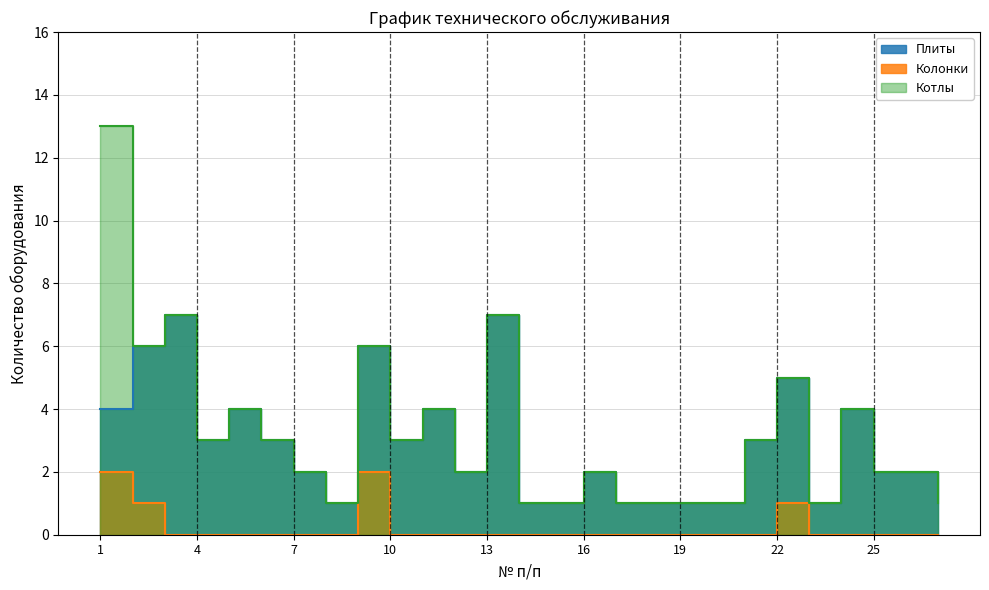

True or false: Котлы has more than 2 points higher than both neighbors.

True